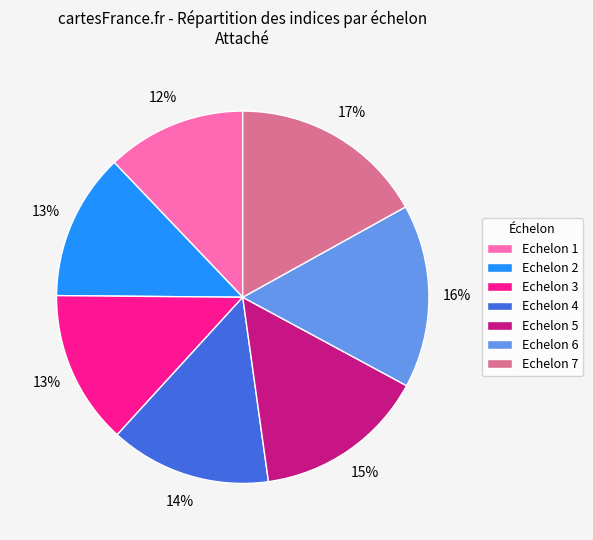

Approximately how many times larger is the value at Echelon 7 compared to Echelon 5?

1.1